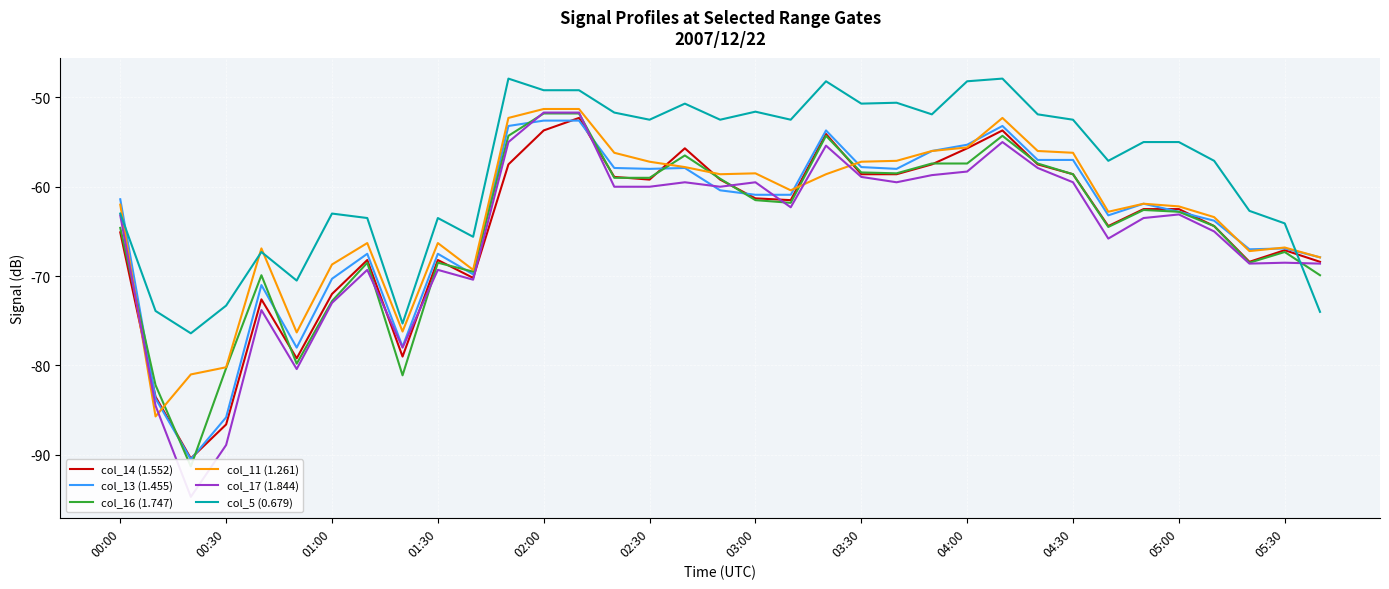

How many intersections are there between col_13 (1.455) and col_11 (1.261)?

6